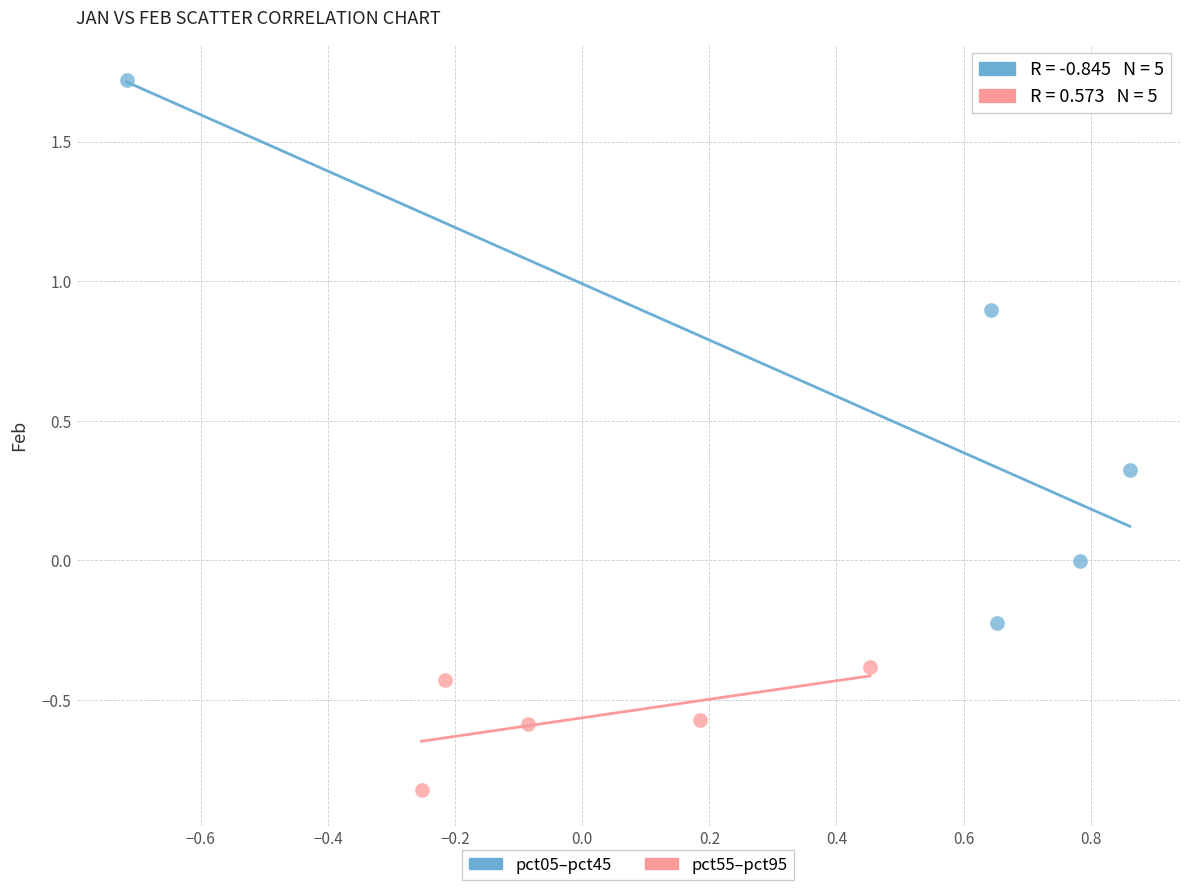

Which series has the widest spread of Y values?

pct05–pct45